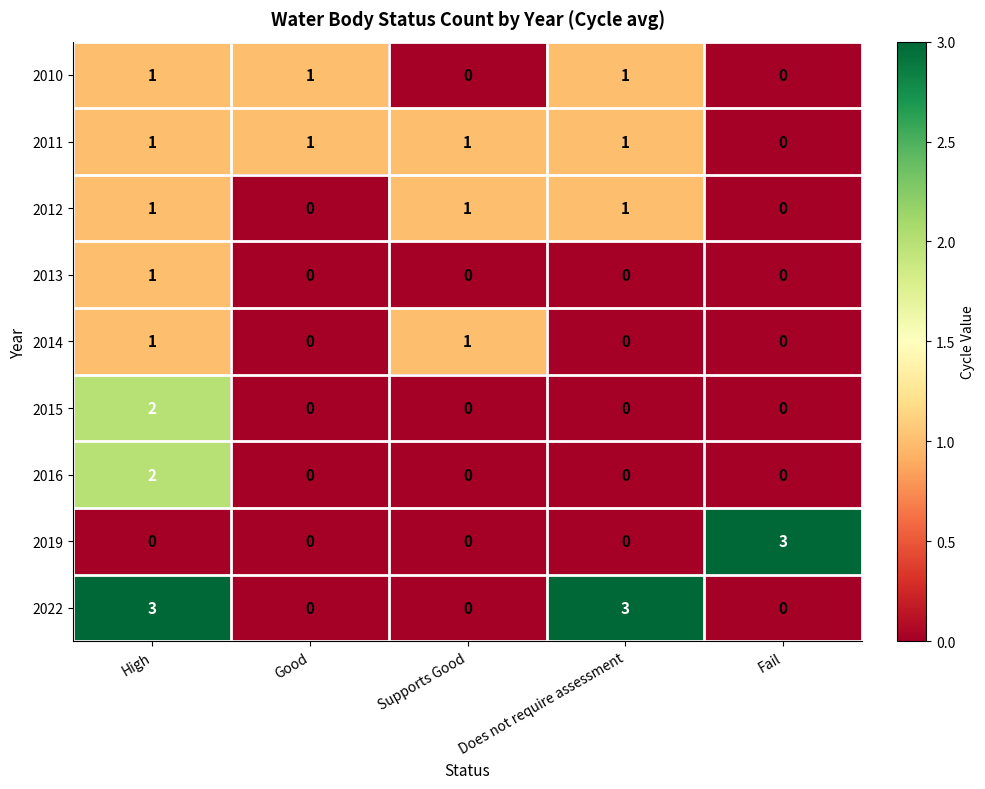

What is the maximum value shown in the chart?

3